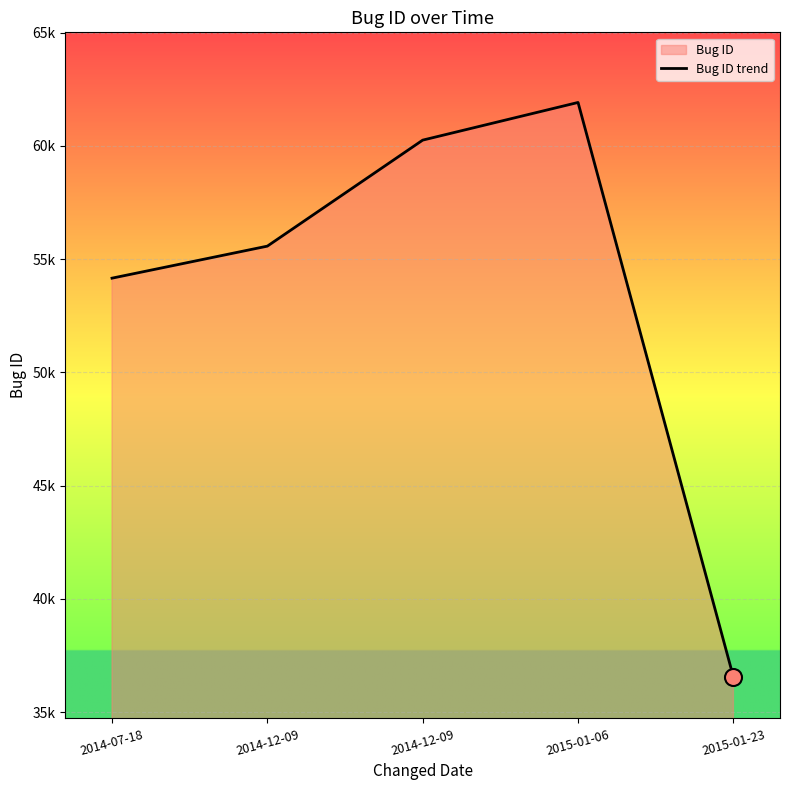

What is the ratio of the value at 2014-12-09 to the value at 2014-12-09?

1.1